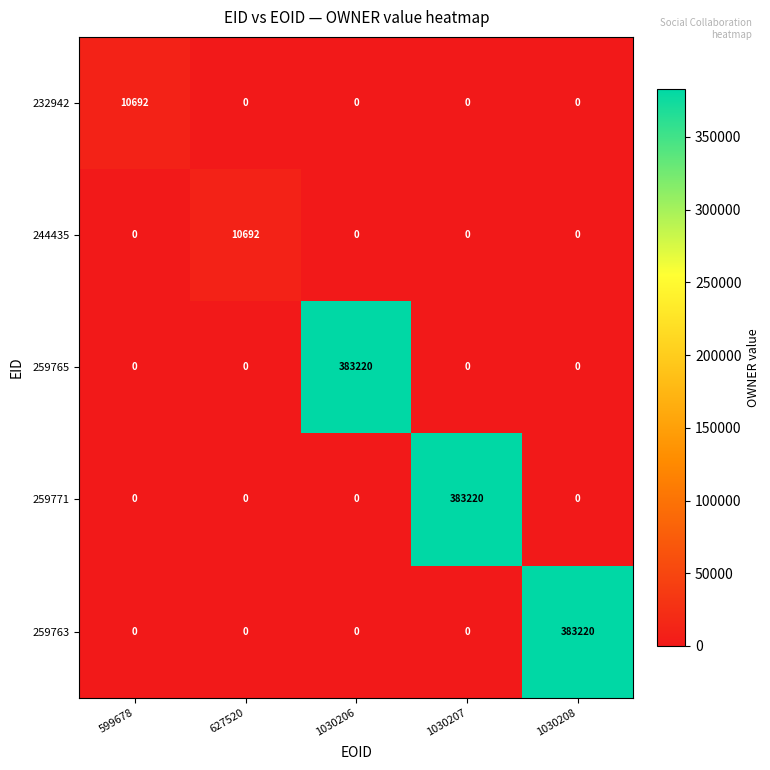

What is the average value of the 259765 series?

76644